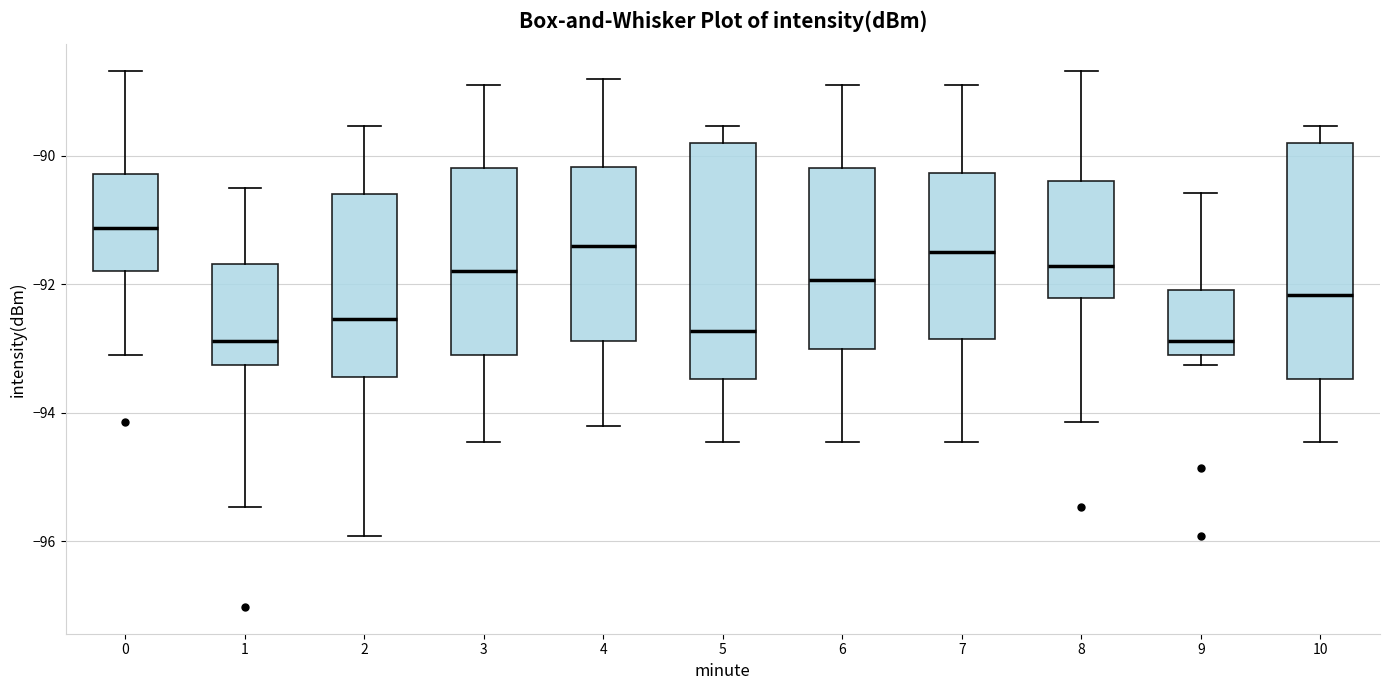

Where does the lower whisker of the box at x = 6 end on the y-axis? The values are not printed on the chart, so give them approximately, as read against the axis.

-94.4